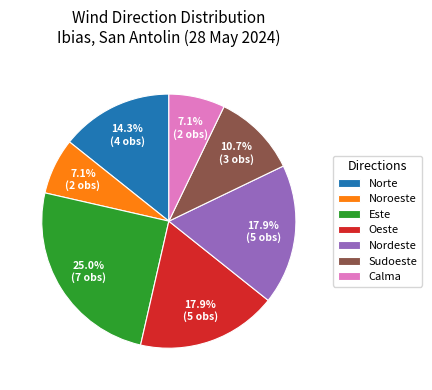

What is the largest slice in the pie chart?

Este